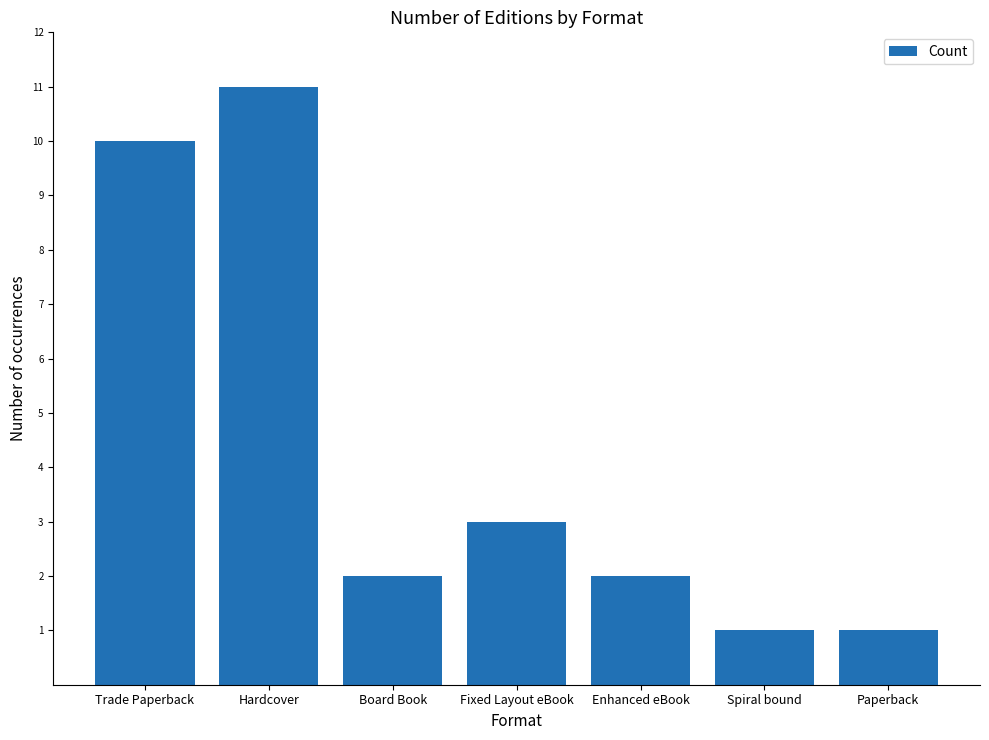

Count the values in the range 1 to 10.

6